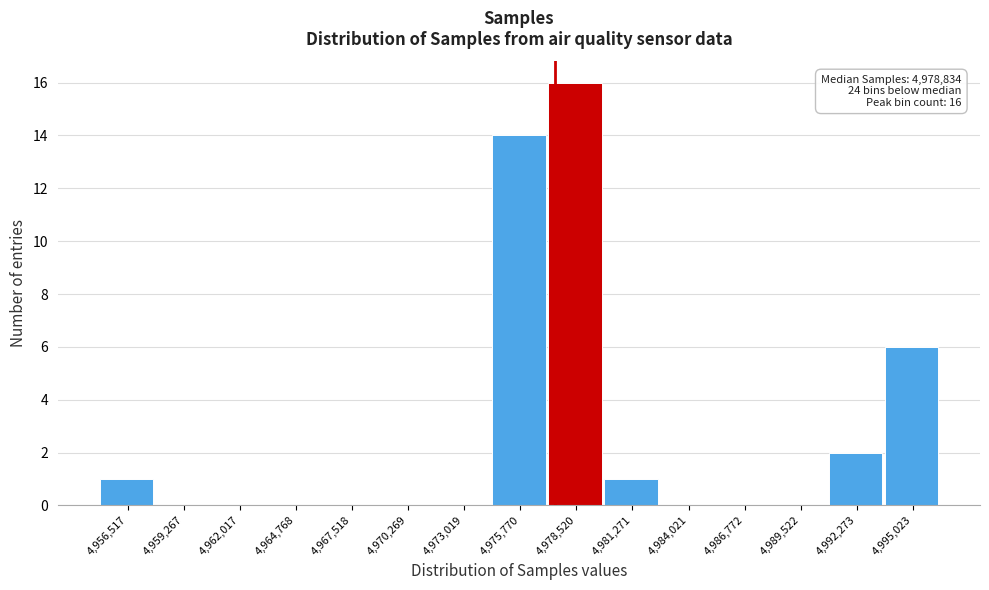

Reading left to right, transcribe all the data shown in this chart.

4,956,517=1	4,959,267=0	4,962,017=0	4,964,768=0	4,967,518=0	4,970,269=0	4,973,019=0	4,975,770=14	4,978,520=16	4,981,271=1	4,984,021=0	4,986,772=0	4,989,522=0	4,992,273=2	4,995,023=6